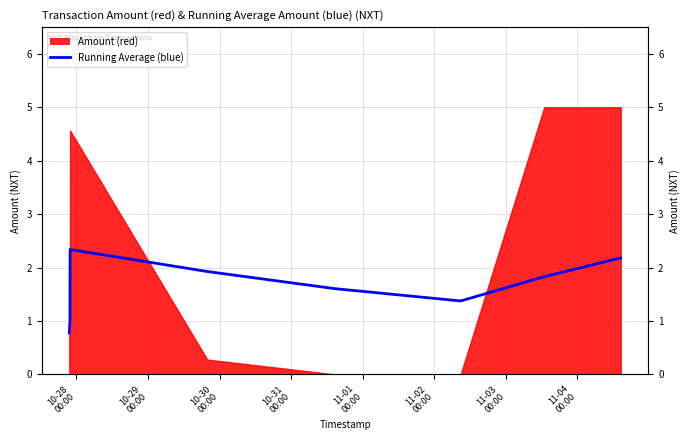

What is the average value?

1.6